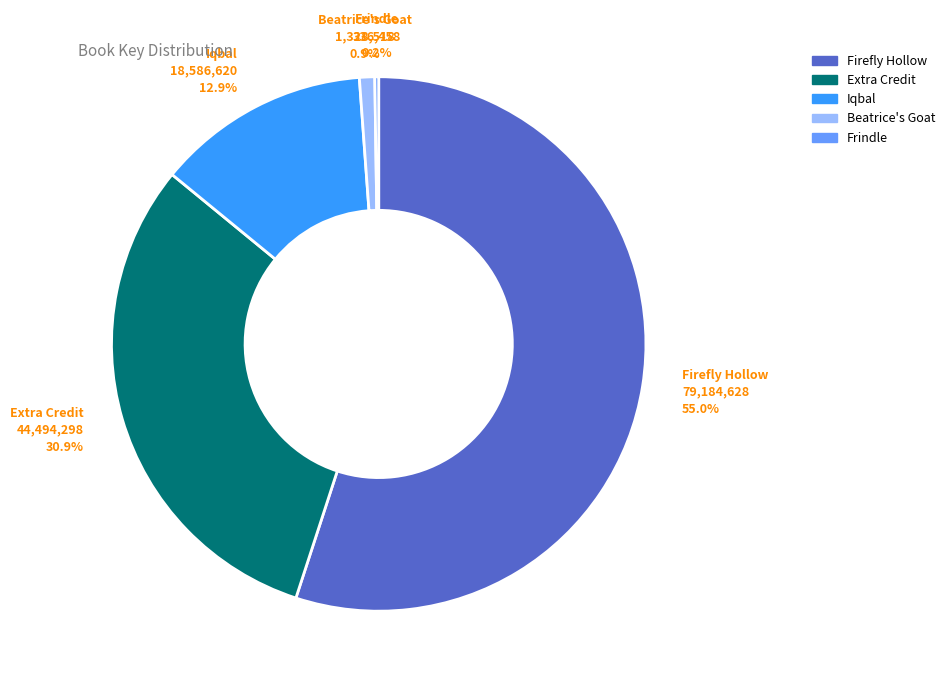

Which slice is the largest?

Firefly Hollow